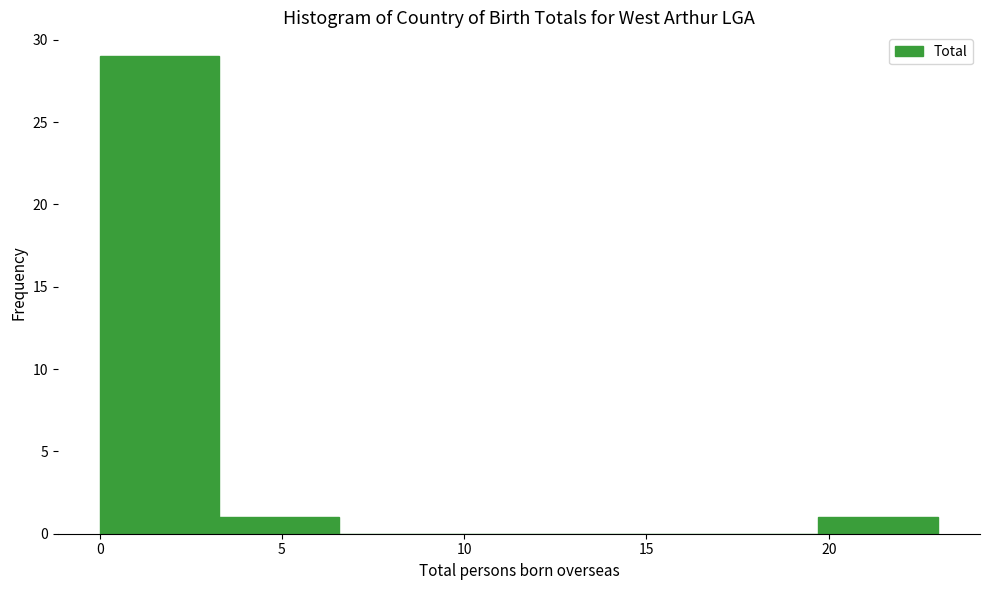

Over which range of the x-axis is the bar tallest?

0.0 to 3.5